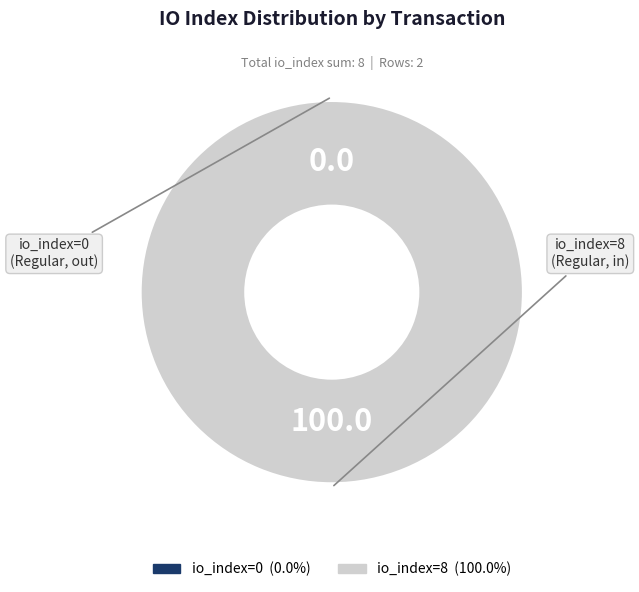

Which has a higher value, io_index=8 or io_index=0?

io_index=8